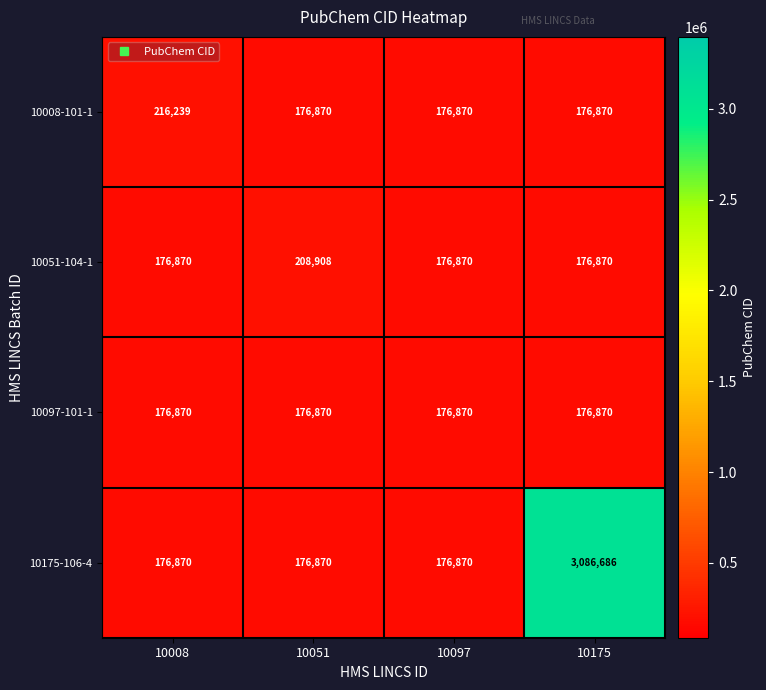

List the series in order of their peak value, lowest first.

10097-101-1, 10051-104-1, 10008-101-1, 10175-106-4